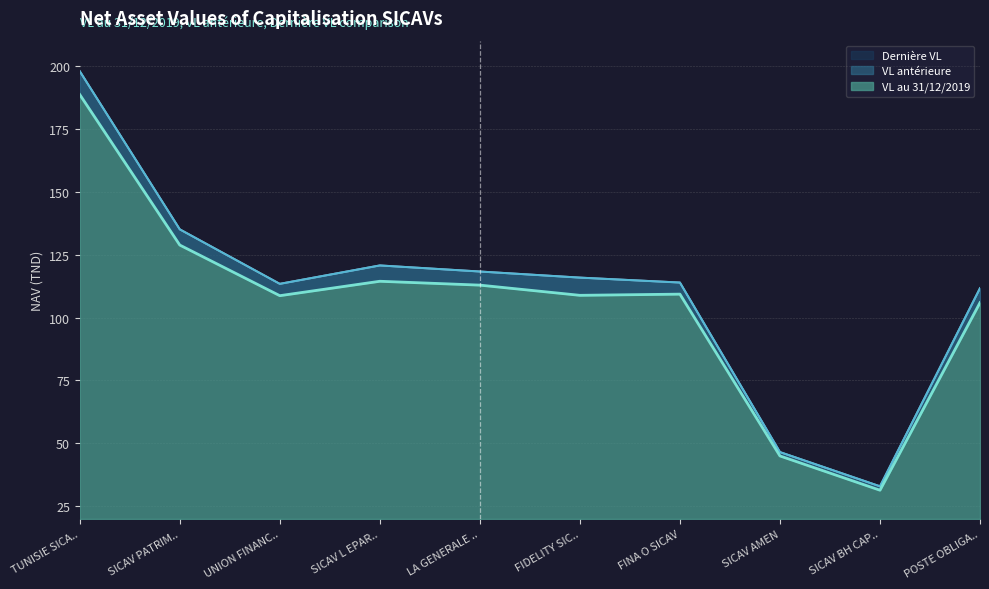

At how many categories does at least one series exceed 142?

1